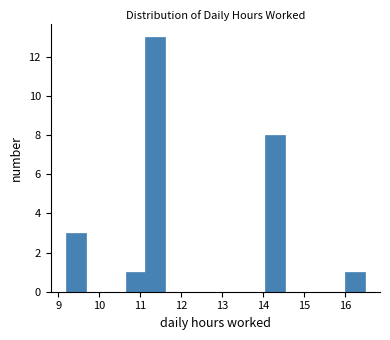

Over which range of the x-axis is the bar tallest?

11.1 to 11.6